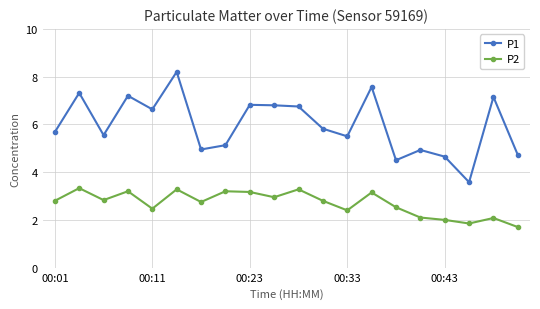

Rank the series by their average value, from highest to lowest.

P1, P2